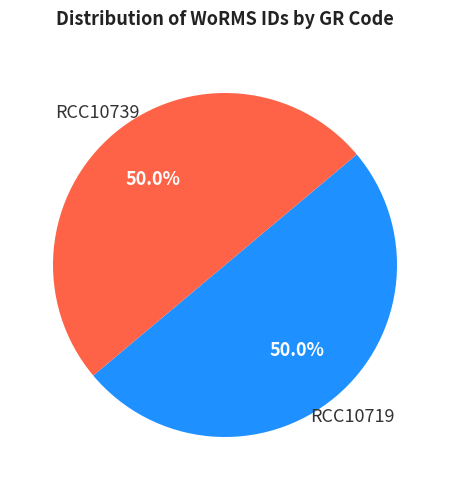

To the nearest percent, what portion does RCC10719 represent?

50%